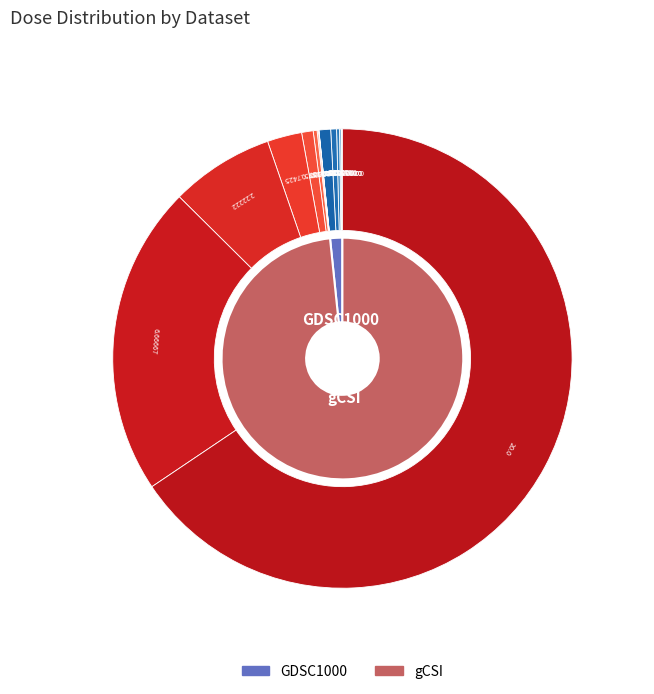

To the nearest percent, what percentage of the pie is 5?

2%